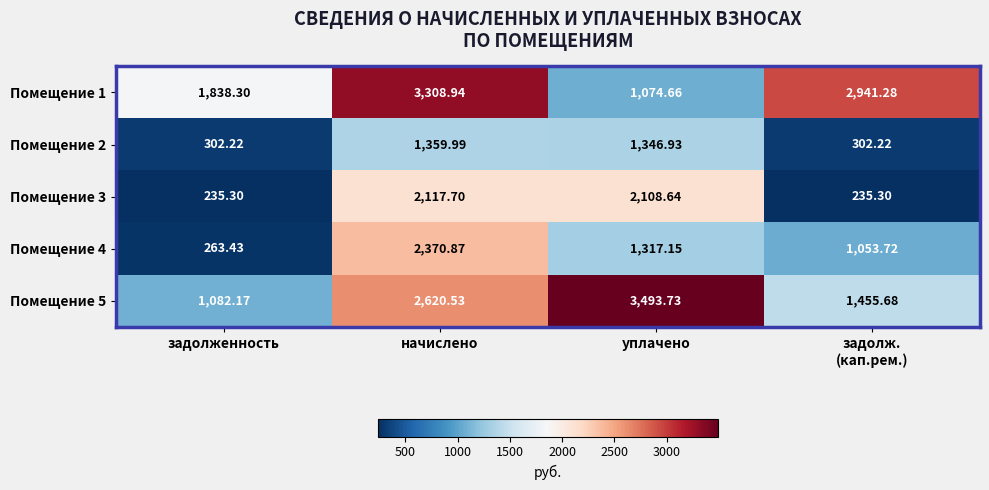

At which label does Помещение 1 first exceed 2941?

начислено